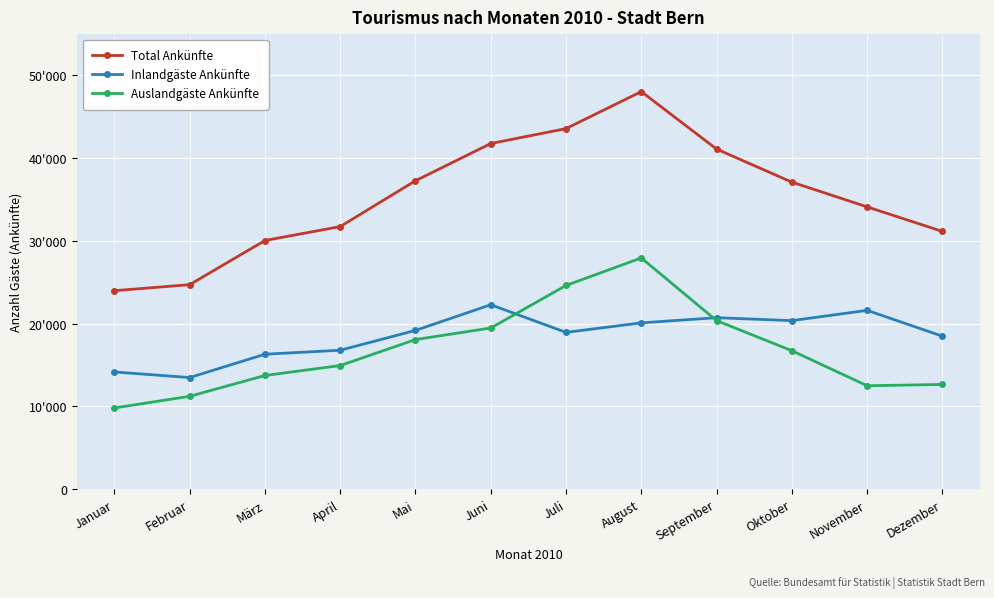

Which series has the largest range (max minus min)?

Total Ankünfte